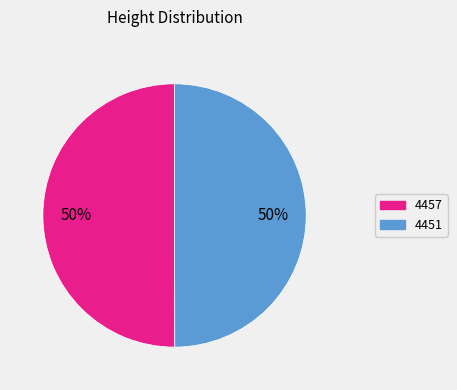

To the nearest percent, what is the average slice percentage?

50%